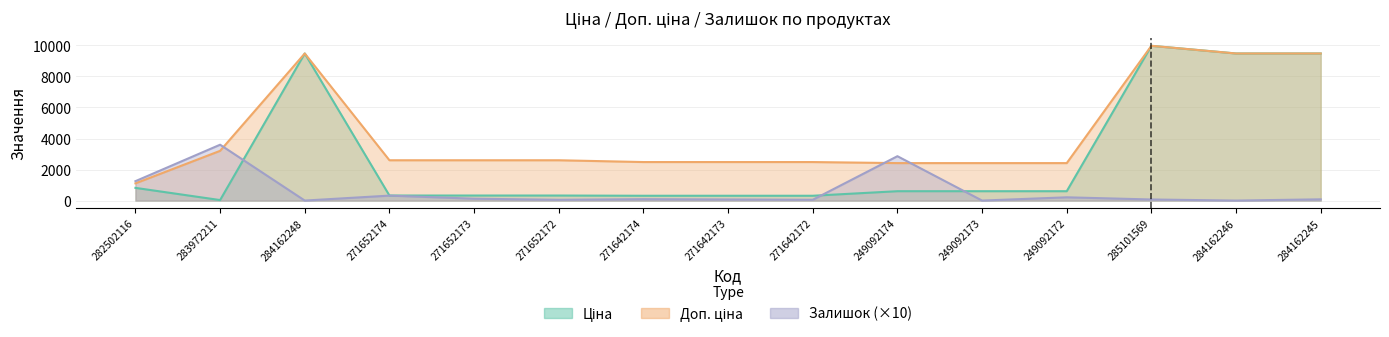

Where do Залишок and Ціна first cross each other?

283972211 and 284162248